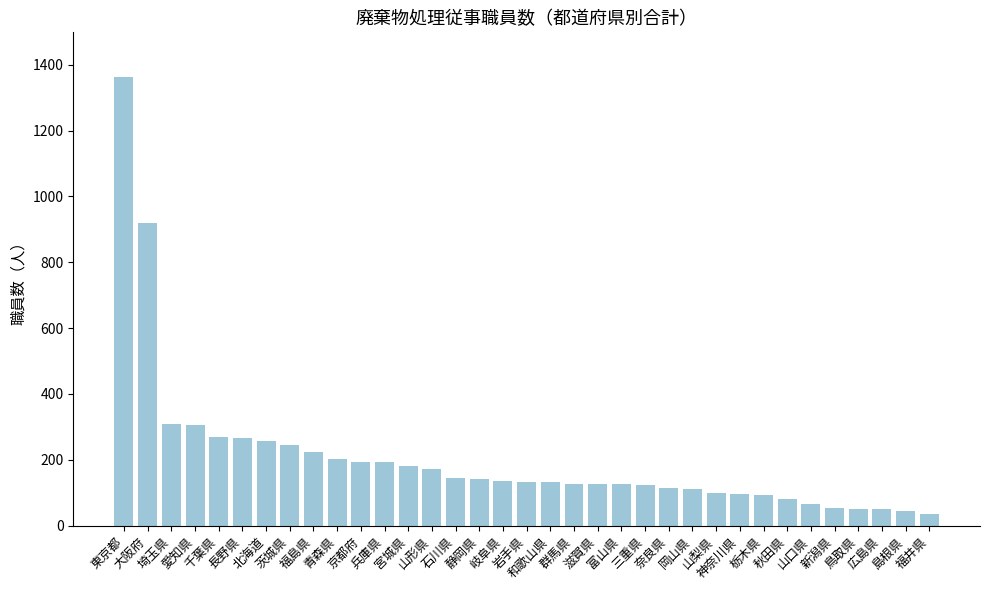

How many values are below 133?

17